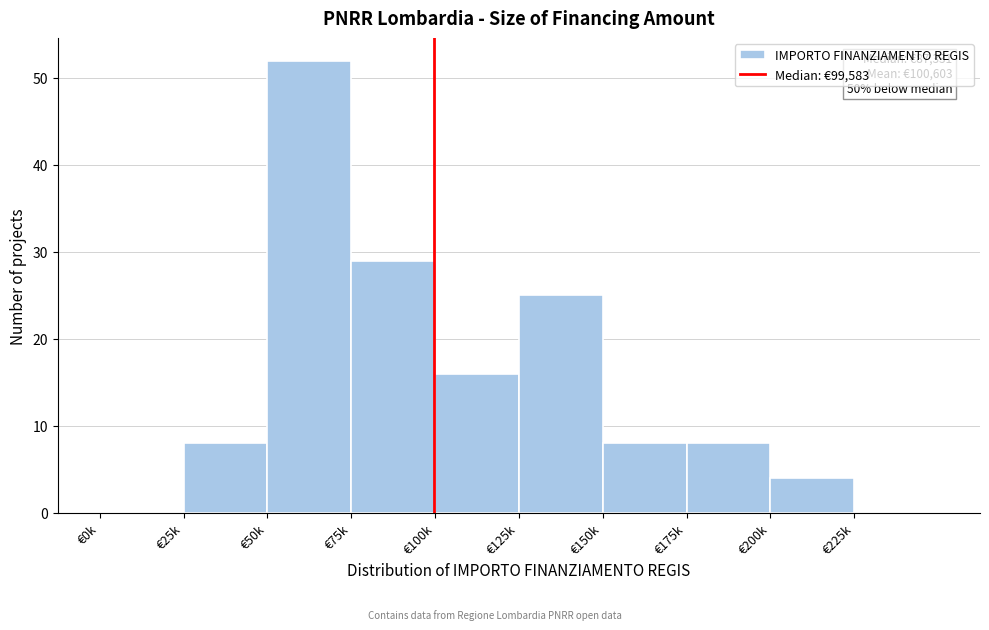

Reading left to right, list all the values displayed in this chart.

€0k=0	€25k=8	€50k=52	€75k=29	€100k=16	€125k=25	€150k=8	€175k=8	€200k=4	€225k=0